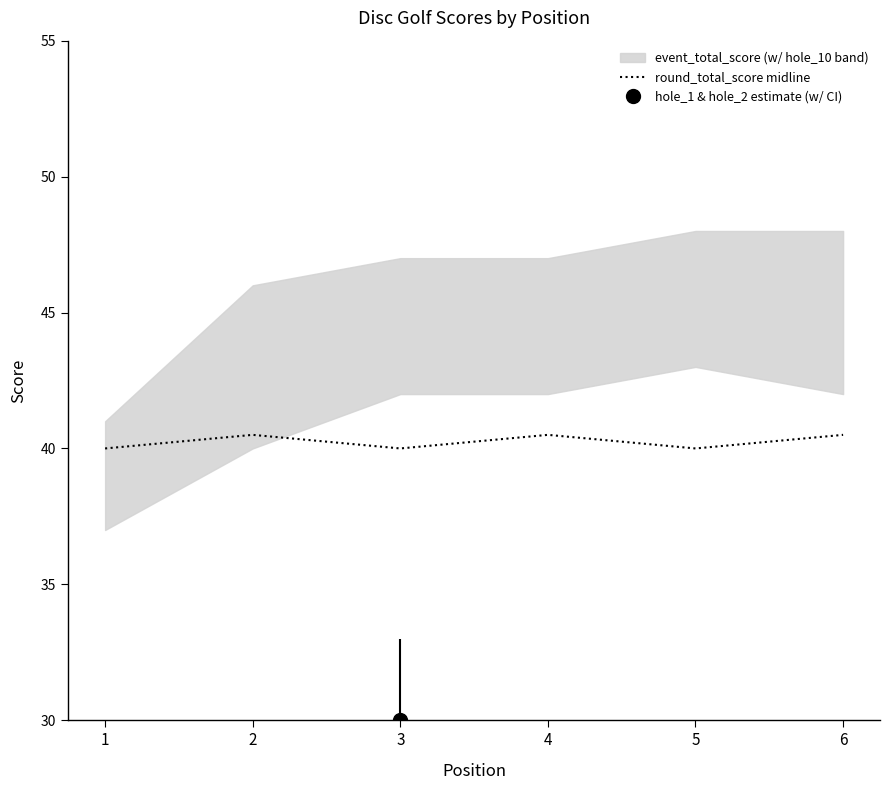

What is the difference between the values at 5 and 2?

0.5